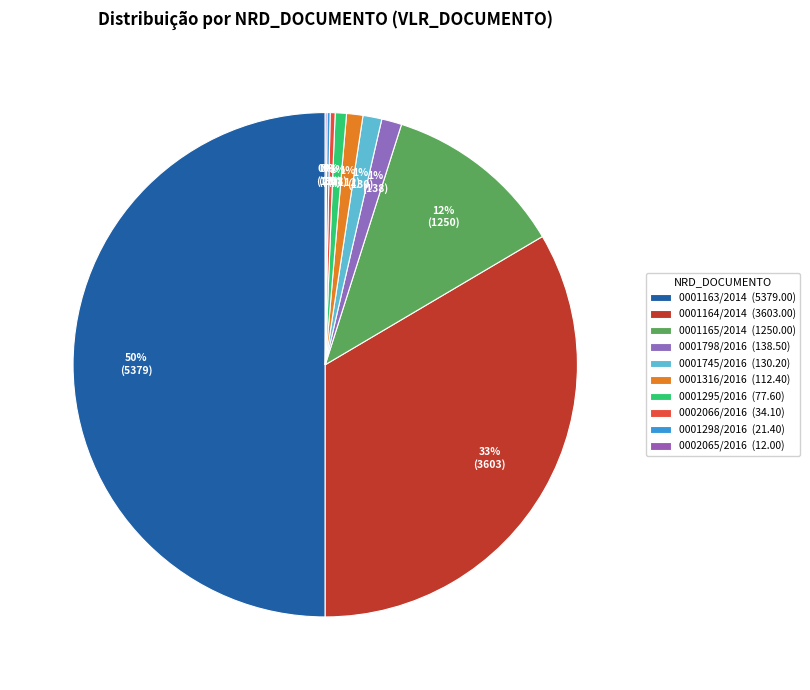

Which category has the smallest portion of the pie?

0002065/2016